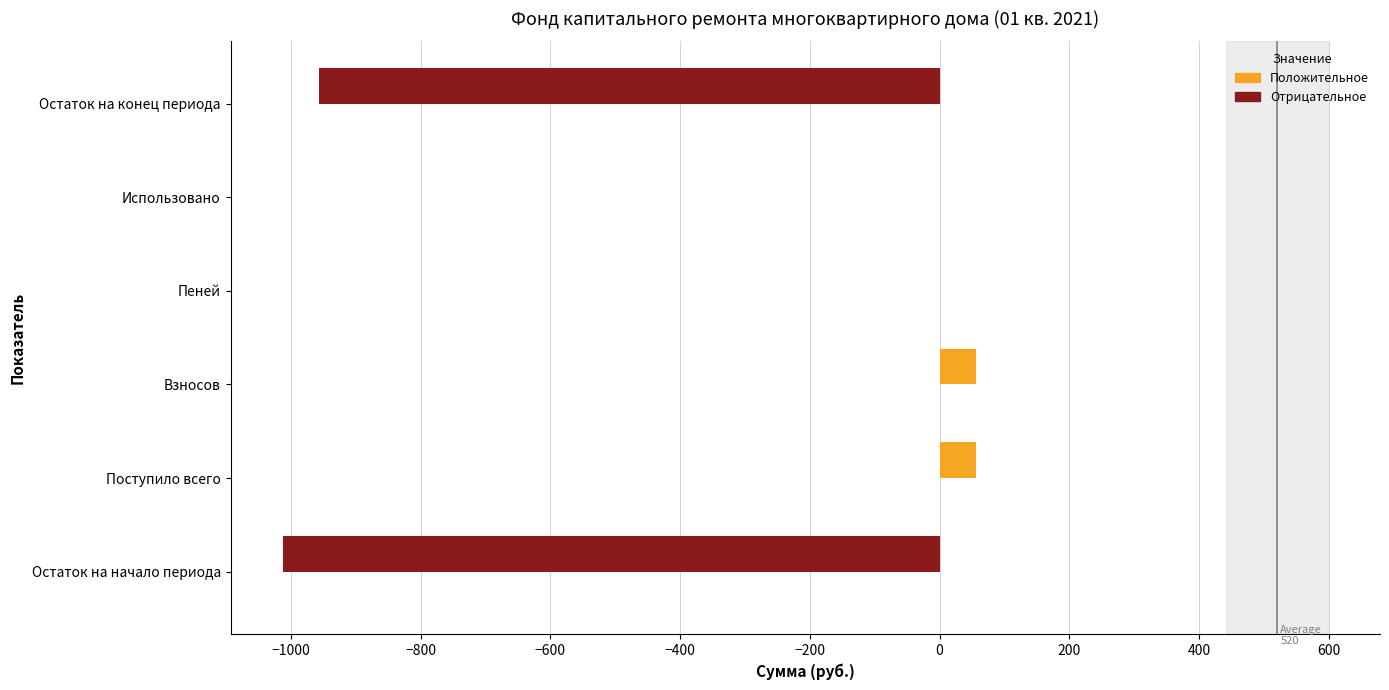

Reading top to bottom, list all the values displayed in this chart.

Остаток на конец периода=-956.2	Использовано=0.0	Пеней=0.0	Взносов=56.4	Поступило всего=56.4	Остаток на начало периода=-1012.6